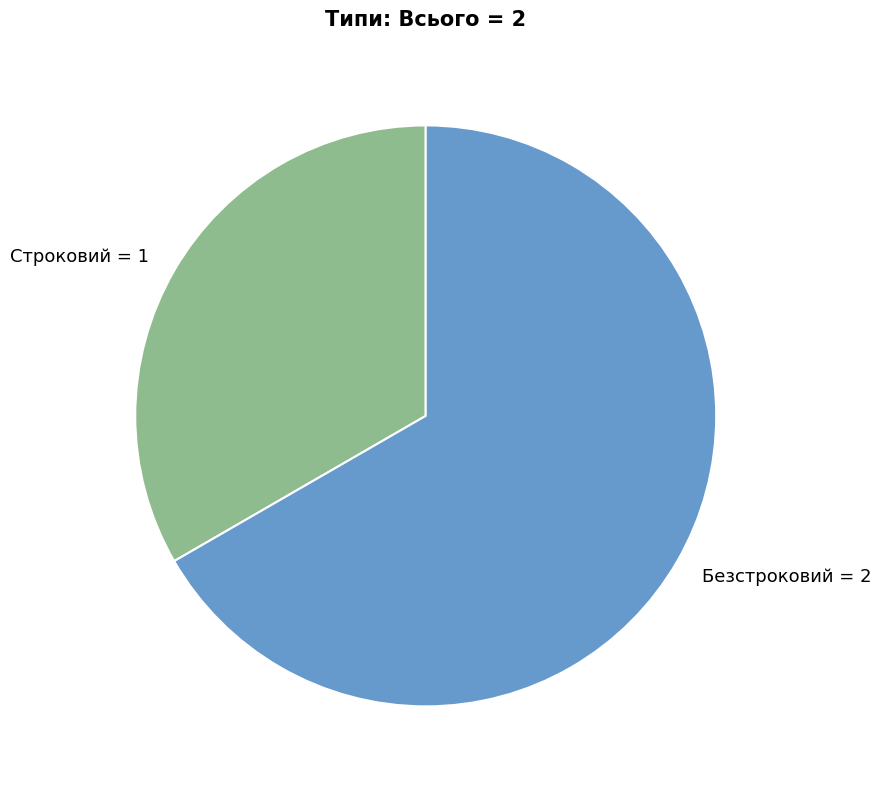

What is the largest slice in the pie chart?

Безстроковий